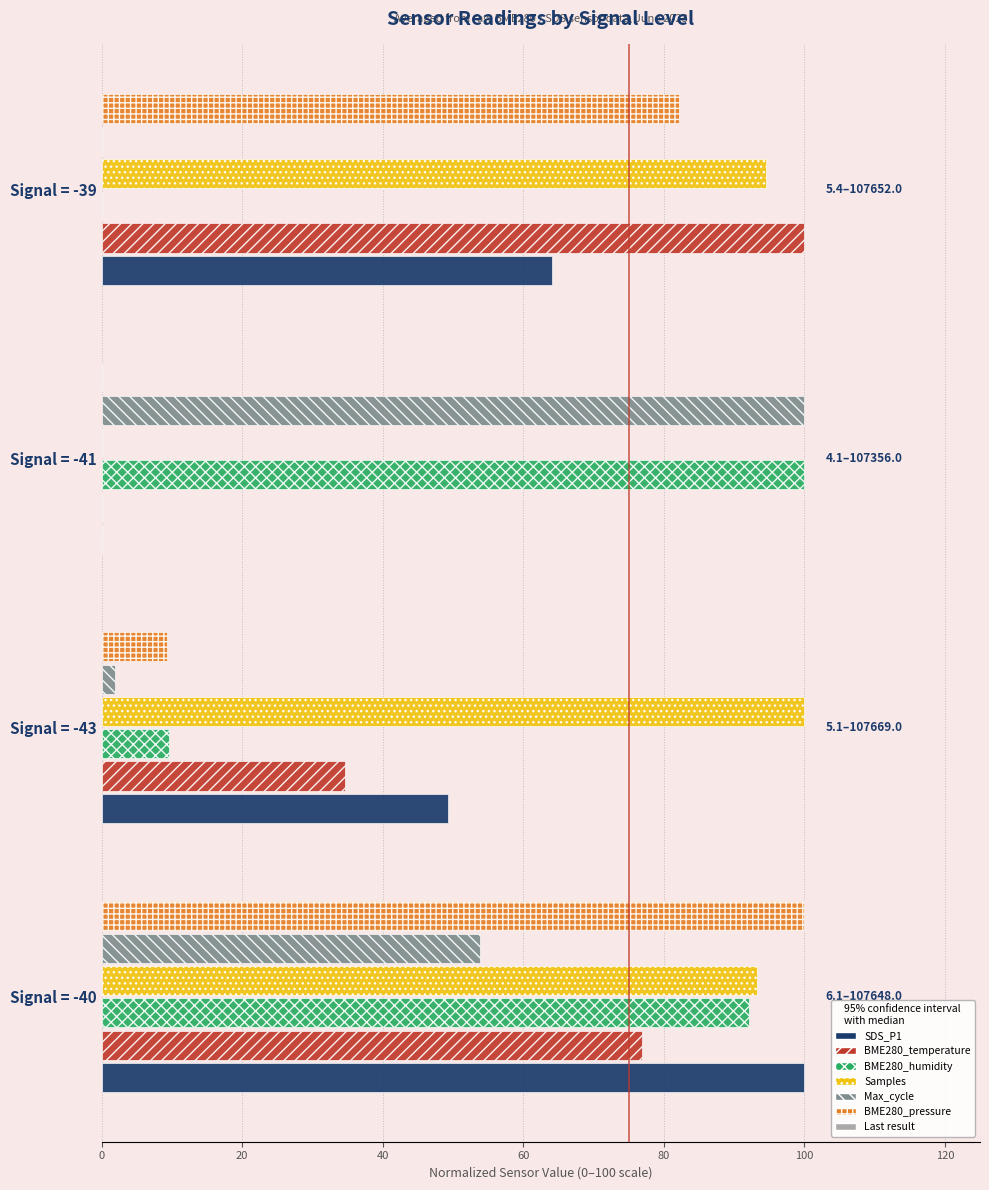

Is it true that SDS_P1 equals 44.9 at Signal = -41?

False